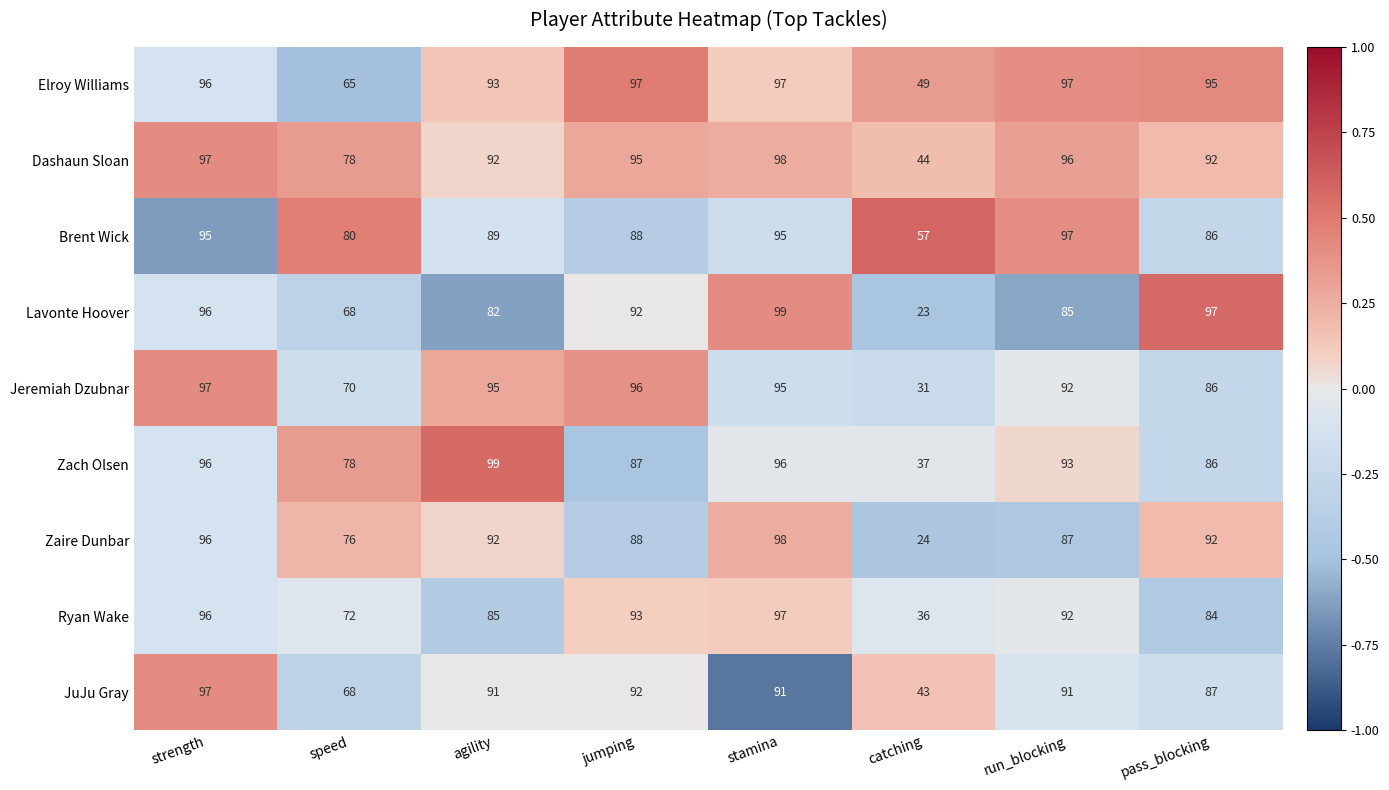

What is the minimum value for JuJu Gray?

43